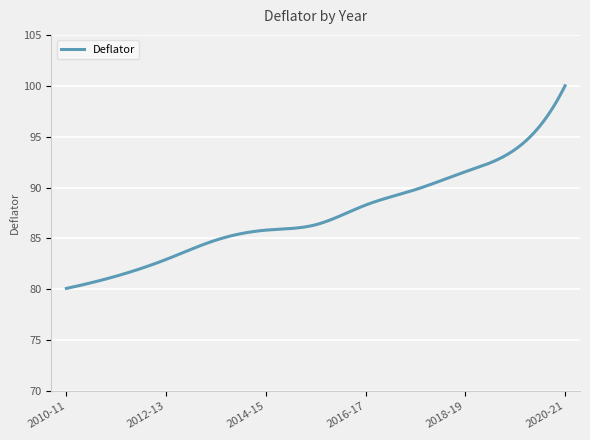

What is the maximum value shown in the chart?

100.0